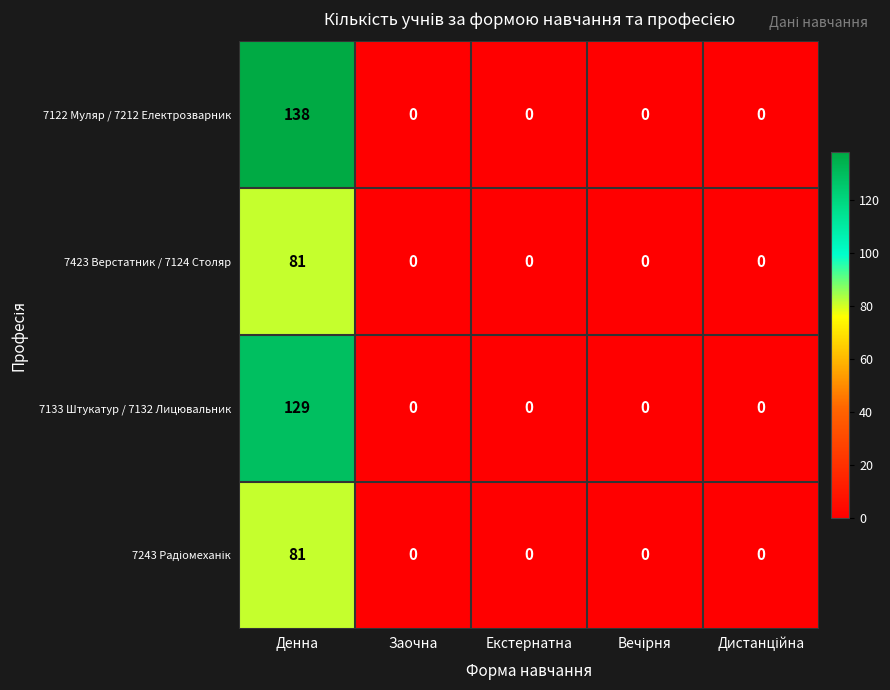

How many distinct data groups are displayed?

4